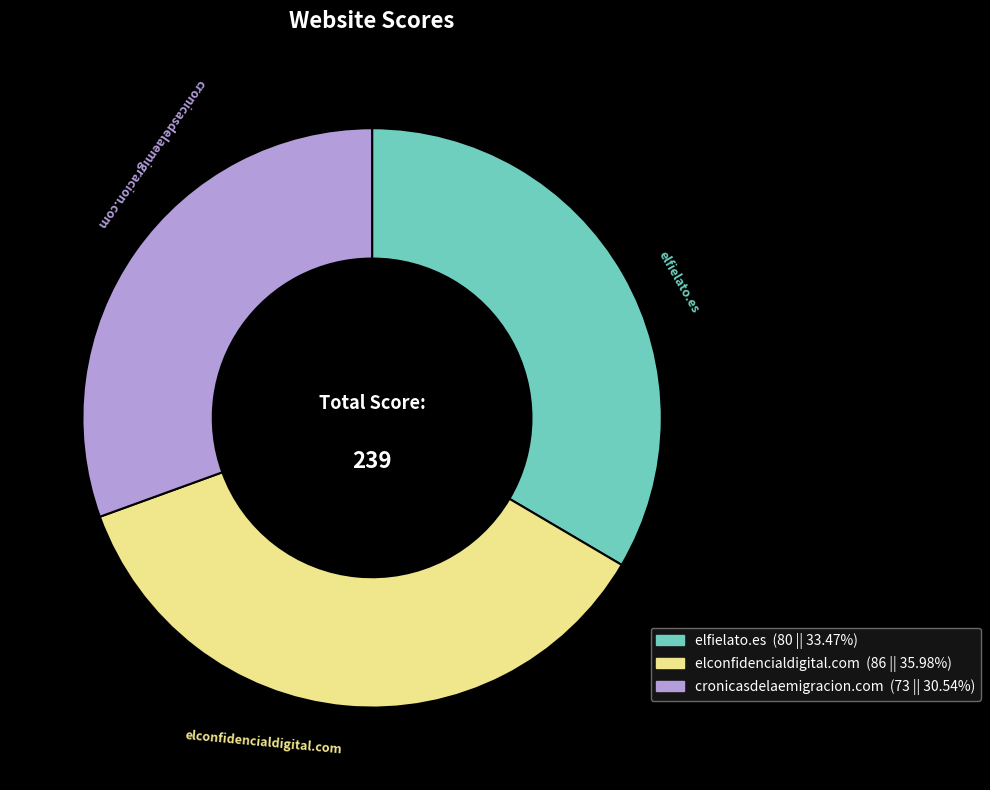

What is the largest slice in the pie chart?

elconfidencialdigital.com